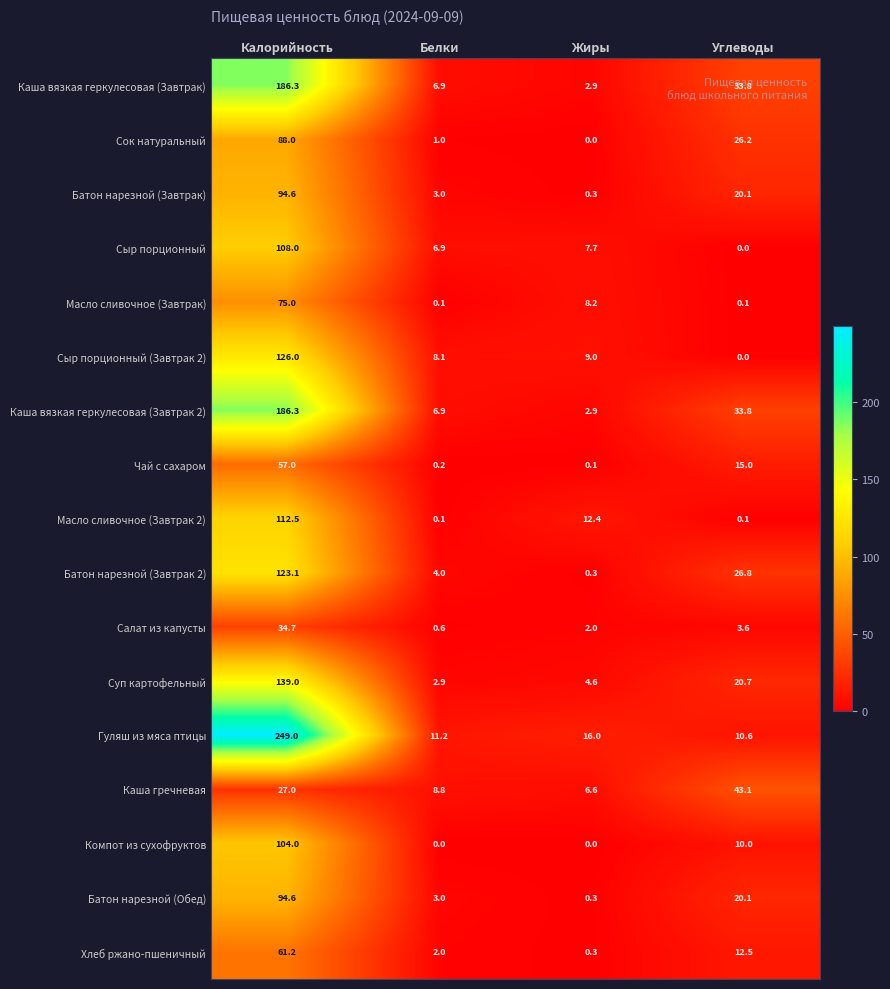

What is the difference between the maximum and minimum values in the Чай с сахаром series?

56.9